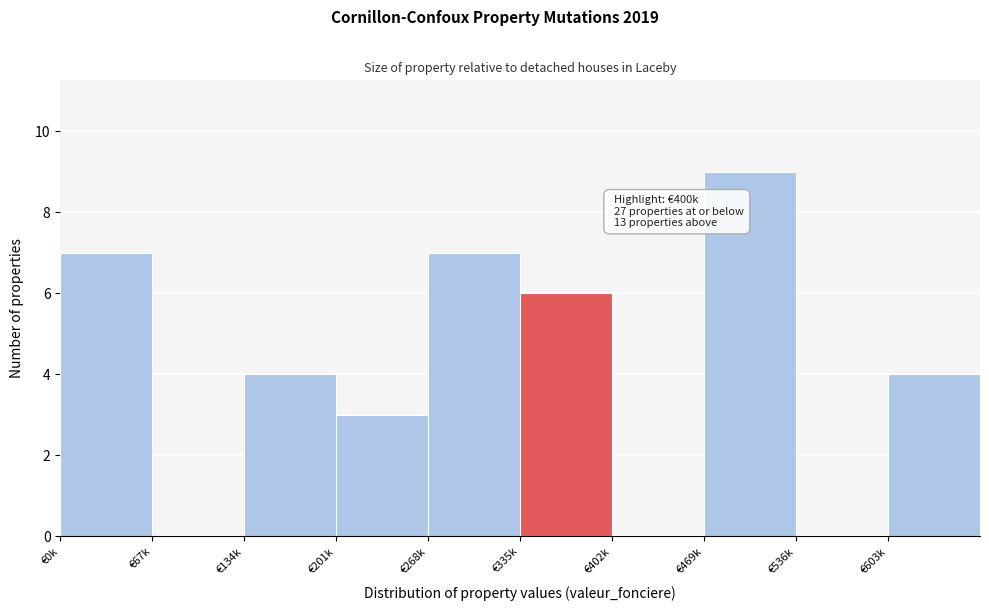

Reading right to left, list all the values displayed in this chart.

€603k=4	€536k=0	€469k=9	€402k=0	€335k=6	€268k=7	€201k=3	€134k=4	€67k=0	€0k=7